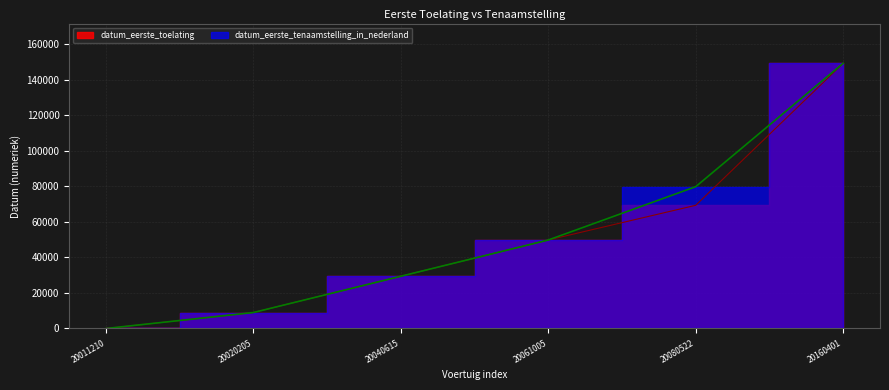

How many lines are shown in the chart?

2